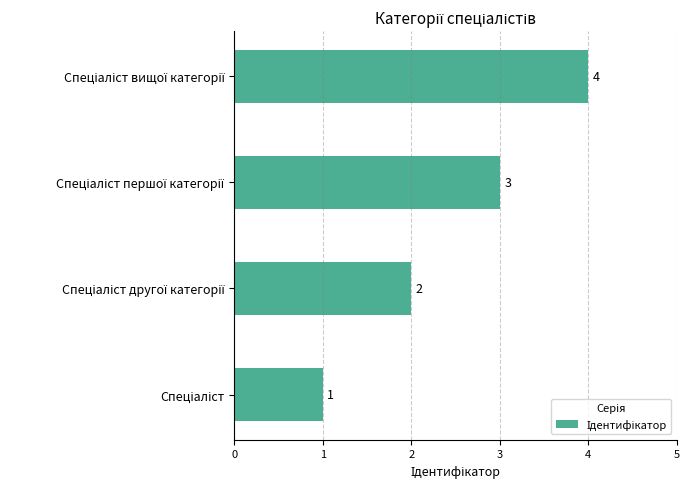

How many values are between 2 and 4?

3